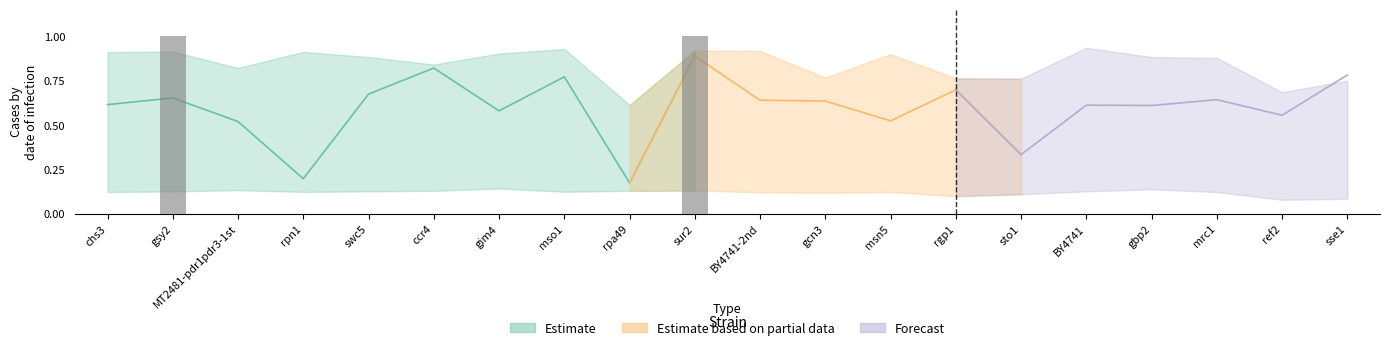

The z series shows 1.5 at gsy2. True or false?

False